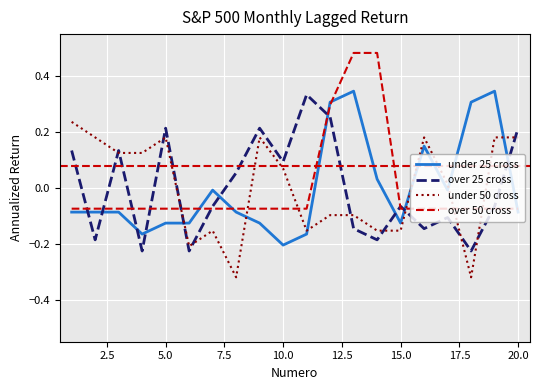

Which series ends up on top after the final intersection of under 25 cross and over 25 cross?

over 25 cross